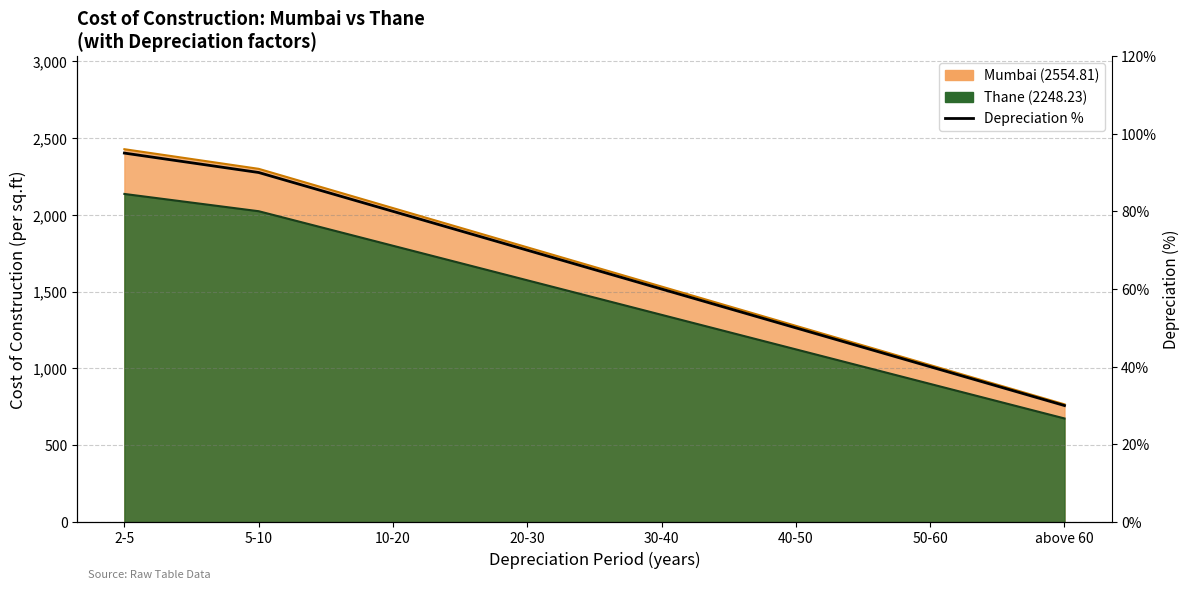

Which category has the lowest value across all series?

above 60